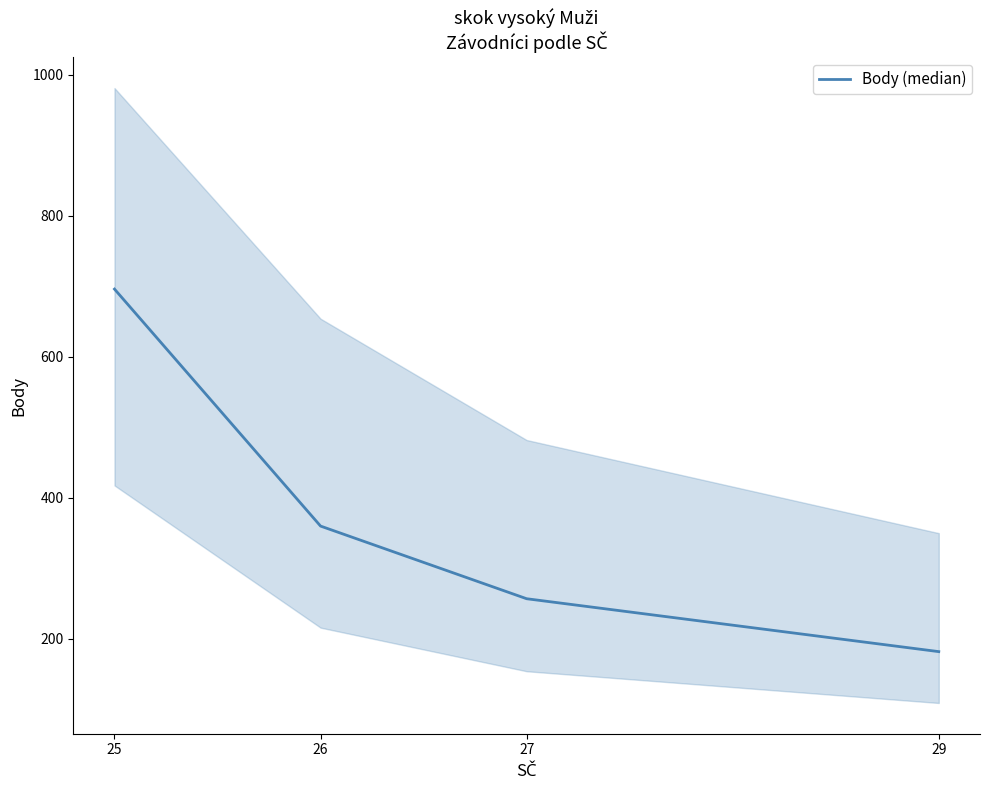

What is the change in value from 26 to 29?

-178